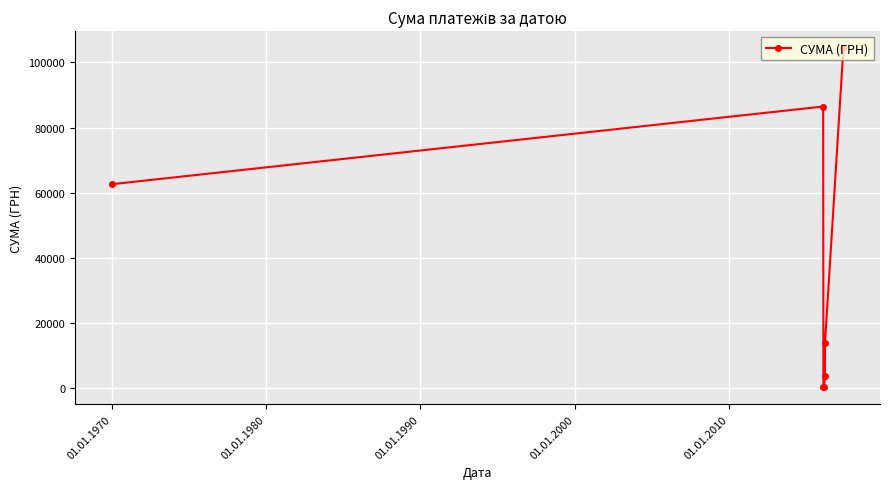

What is the greatest value displayed?

104400.0